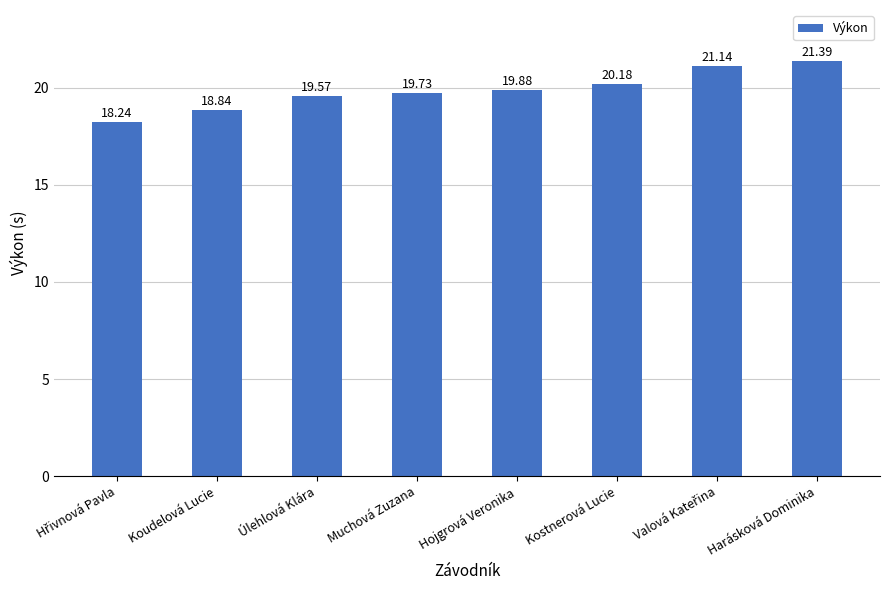

What position from the left is Kostnerová Lucie?

6